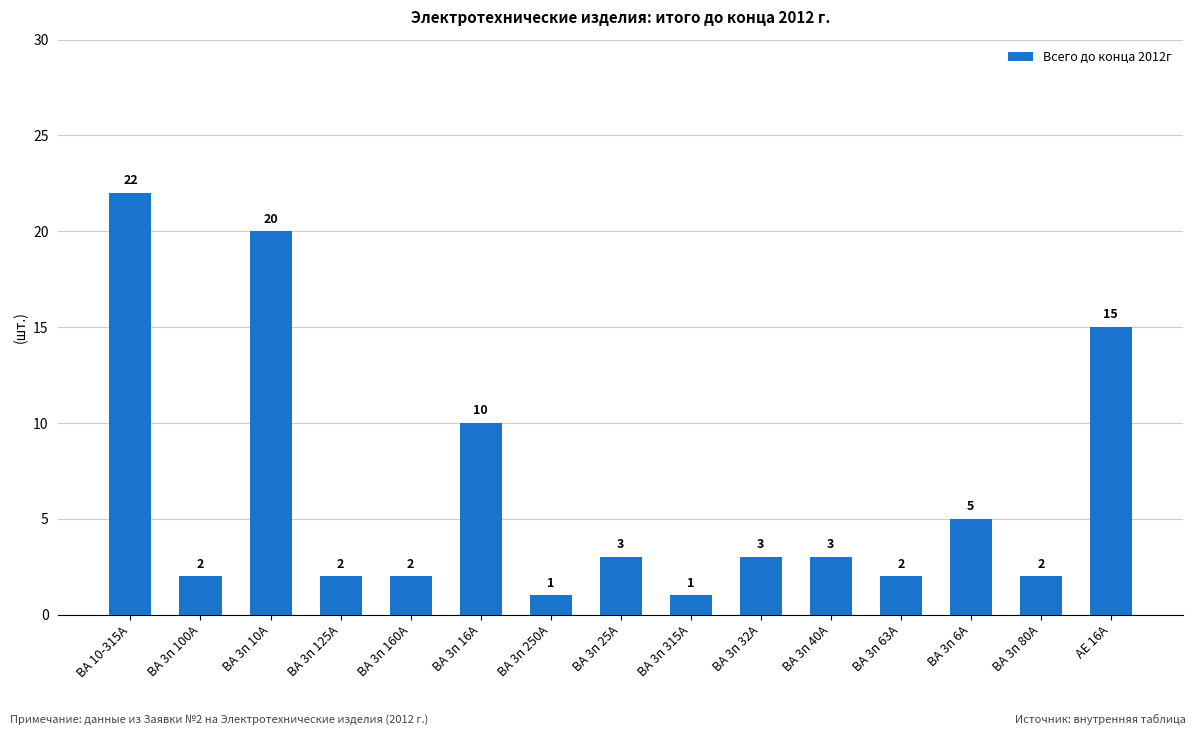

Between ВА 3п 6А and ВА 3п 80А, which is larger?

ВА 3п 6А